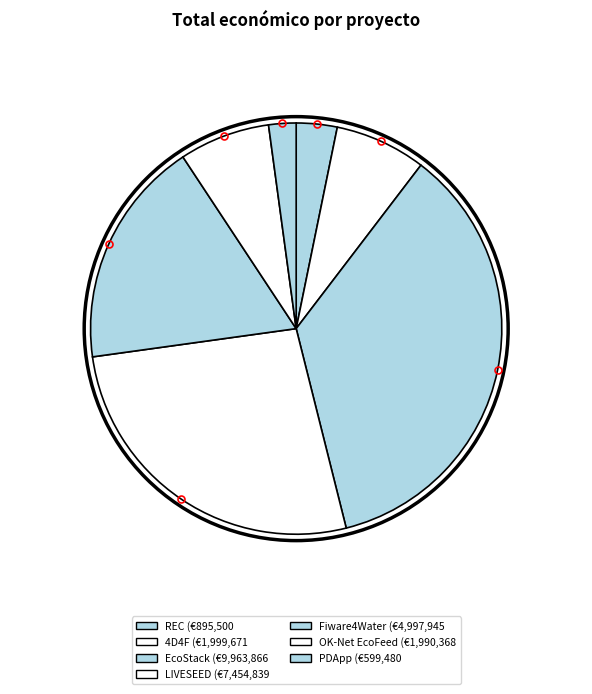

Rank the categories by value from lowest to highest.

PDApp, REC, OK-Net EcoFeed, 4D4F, Fiware4Water, LIVESEED, EcoStack